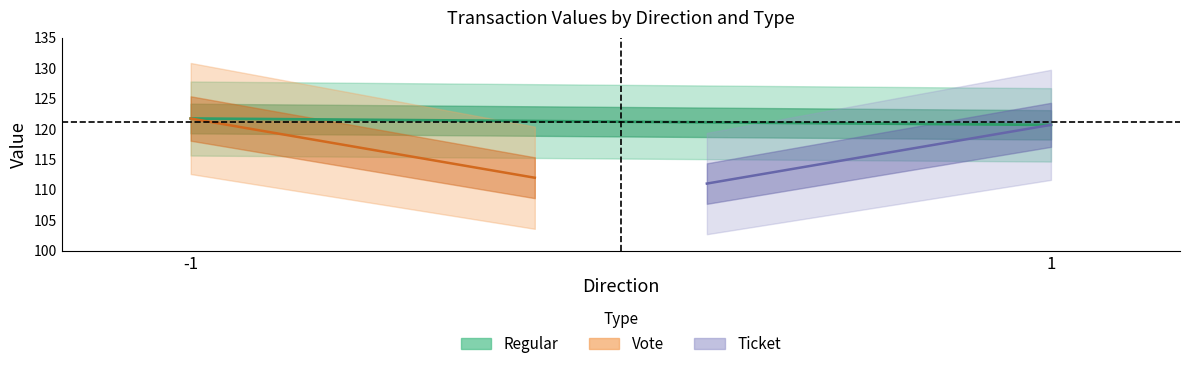

How many categories are shown in the chart?

2